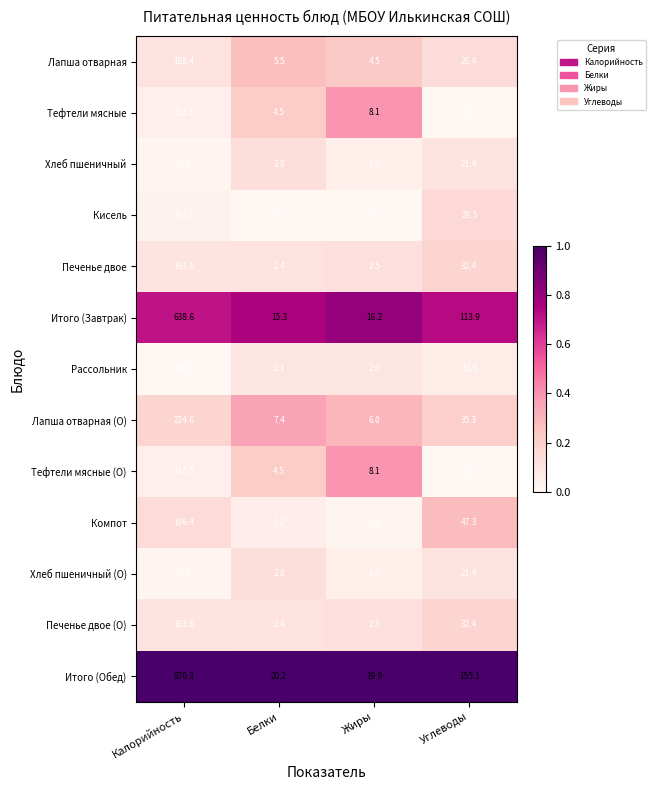

Between Калорийность and Белки, which series saw the biggest shift?

Итого (Обед)